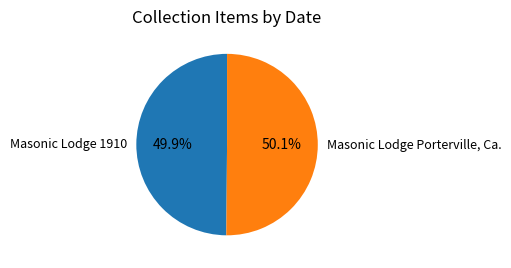

To the nearest percent, what percentage of the pie is Masonic Lodge 1910?

50%